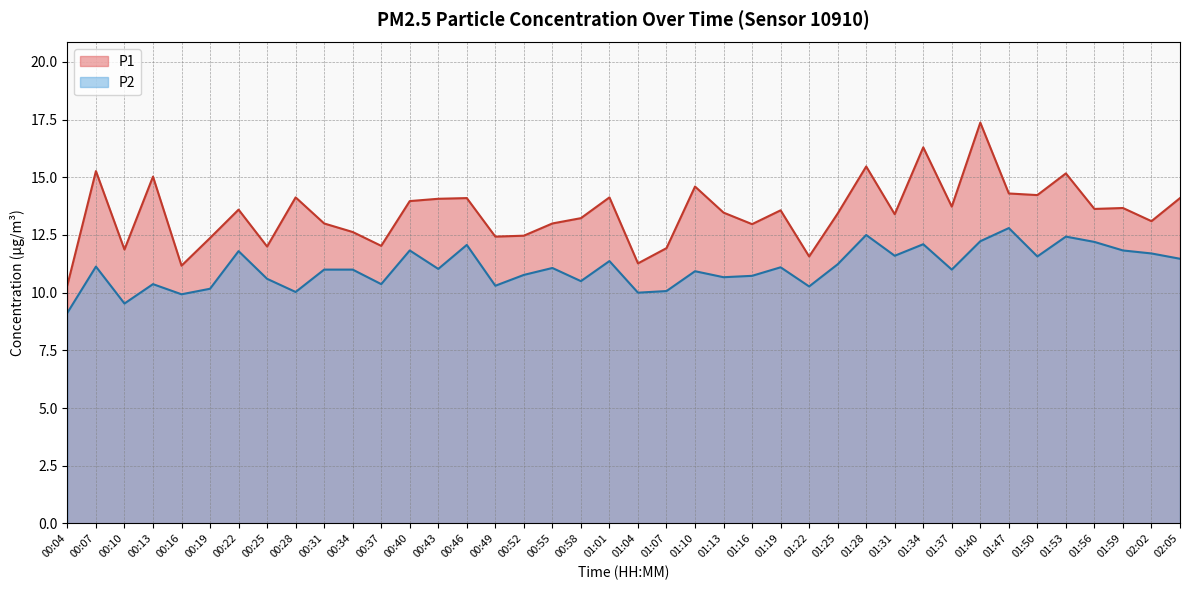

What position from the left is 02:02?

39